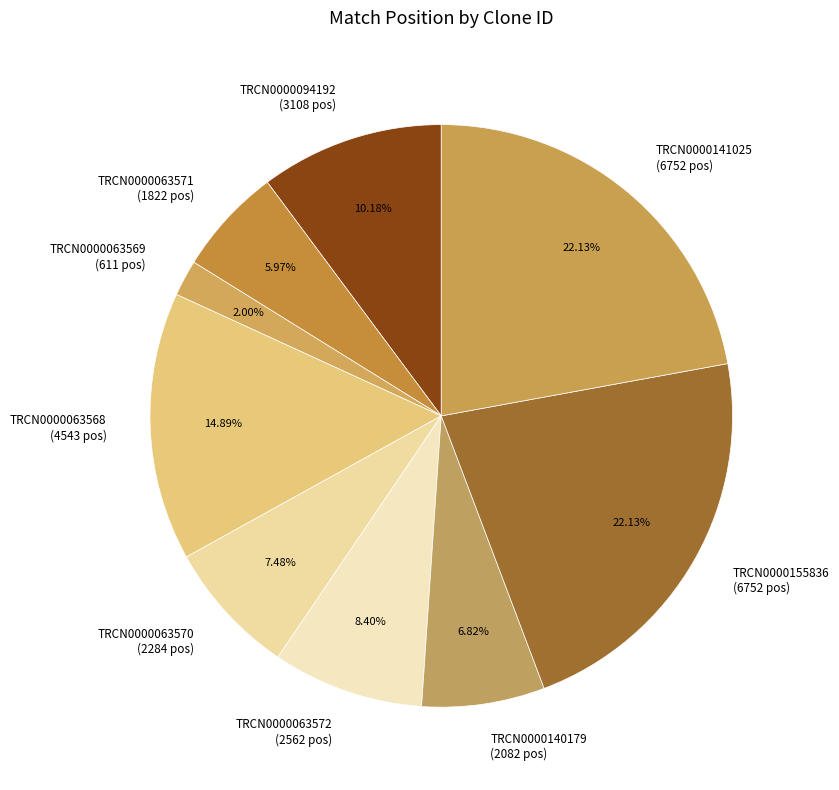

How many slices are in this pie chart?

9